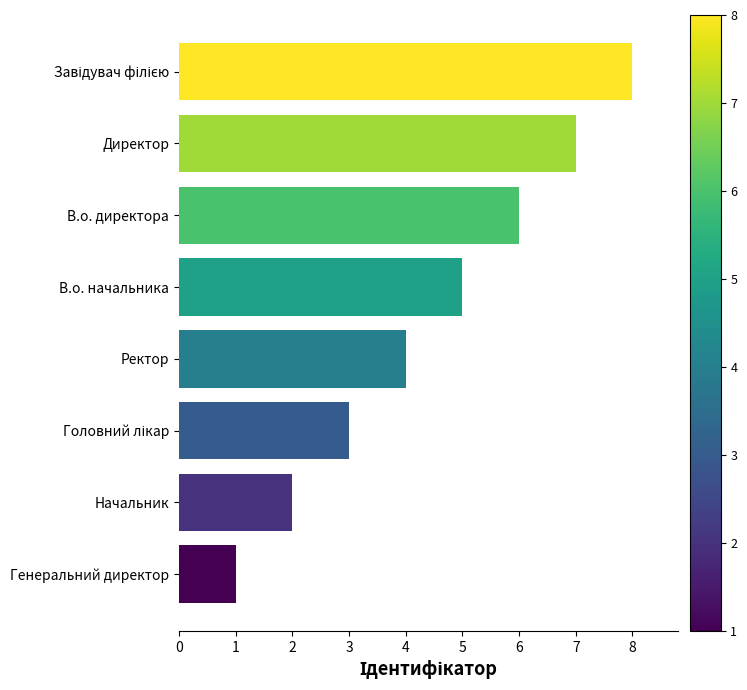

What is the change in value from Начальник to В.о. начальника?

+3